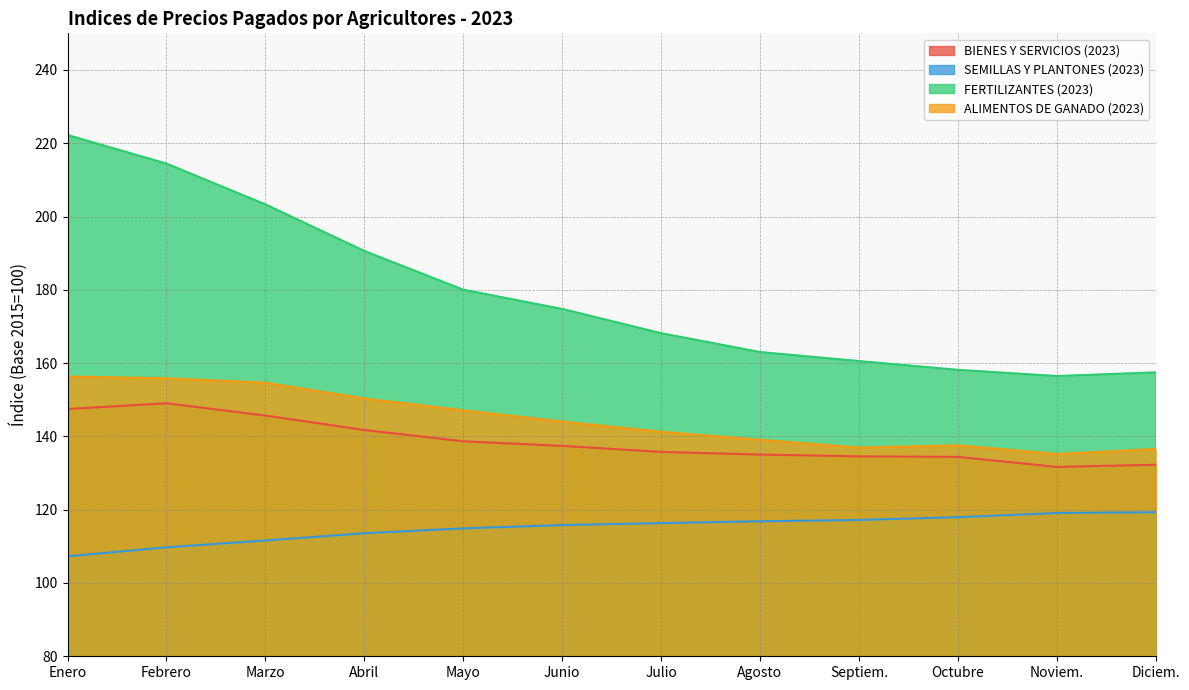

What position from the left is Octubre?

10